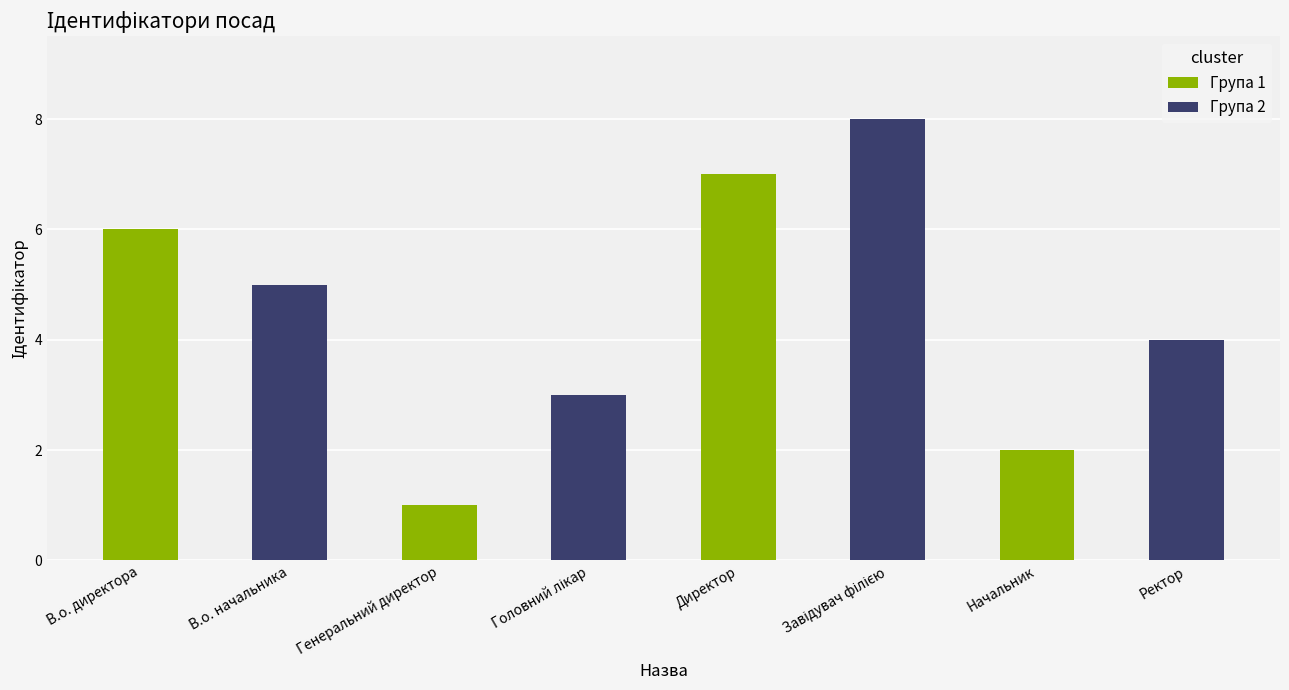

Does the chart contain any negative values?

No